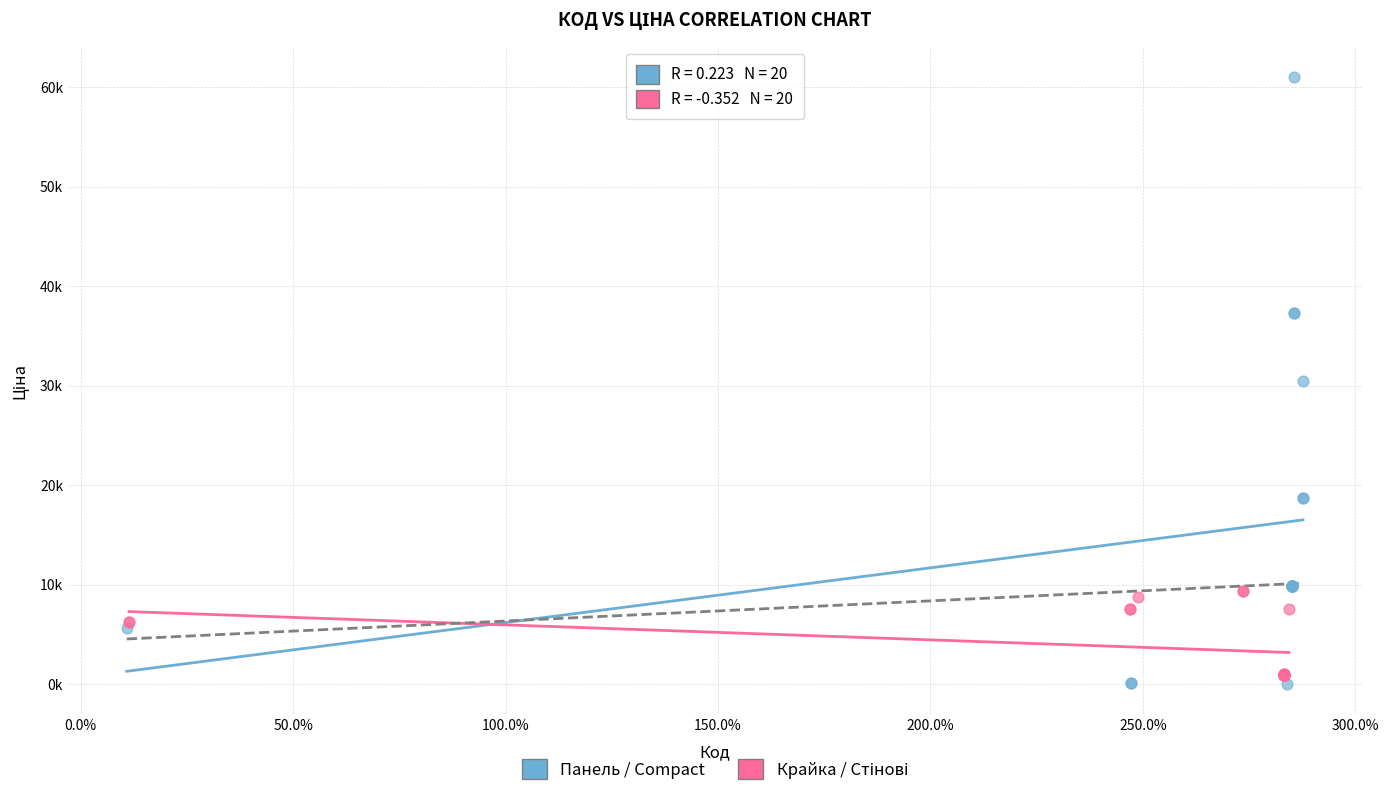

Which series has the widest spread of Y values?

Панель / Compact